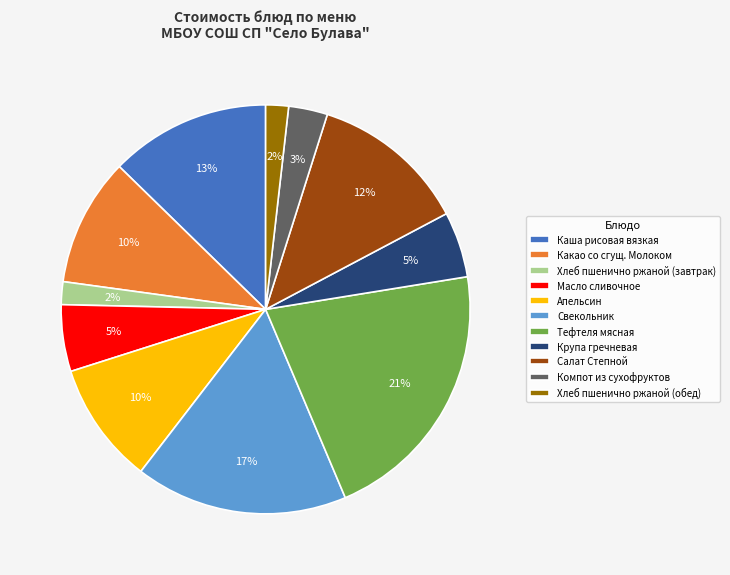

Which slice is the largest?

Тефтеля мясная